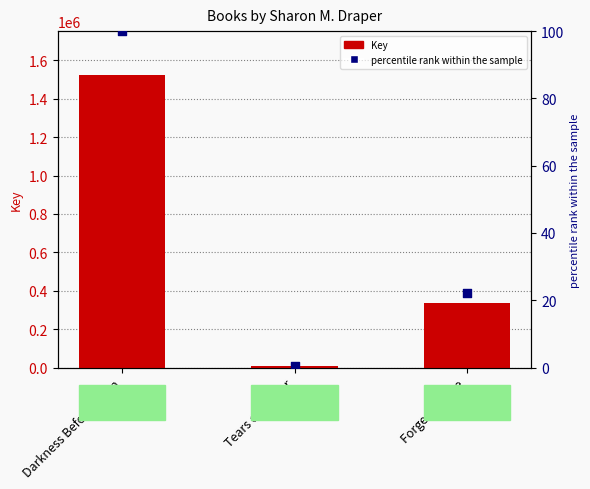

Which series has the largest Y range (max minus min)?

Key